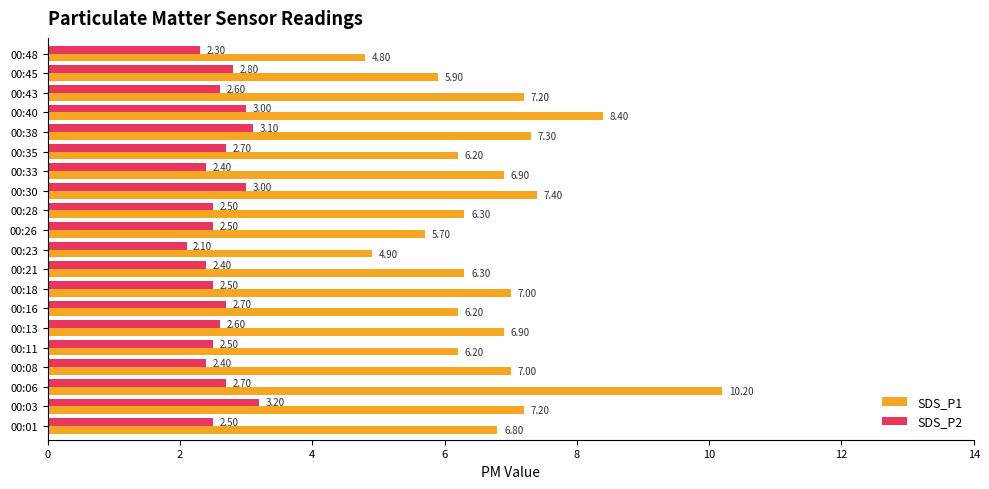

Which category has the lowest value in the SDS_P1 series?

00:48